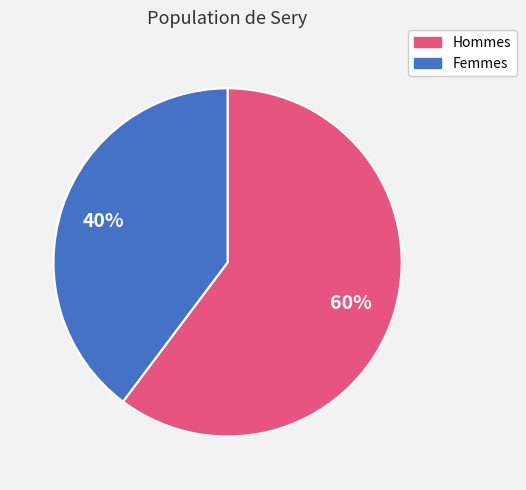

To the nearest percent, what is the average slice percentage?

50%